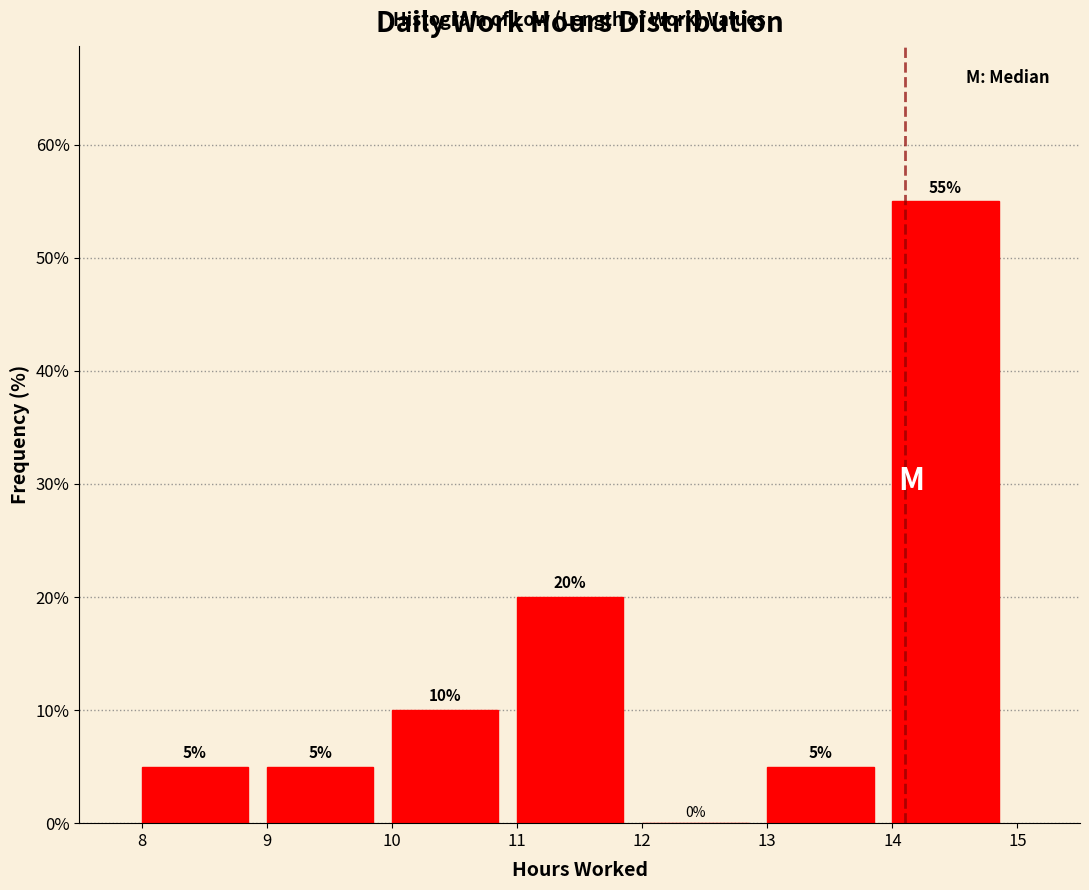

Reading left to right, transcribe this chart: for each bar, give the range it covers on the x-axis and its height.

8 to 9: 5
9 to 10: 5
10 to 11: 10
11 to 12: 20
12 to 13: 0
13 to 14: 5
14 to 15: 55